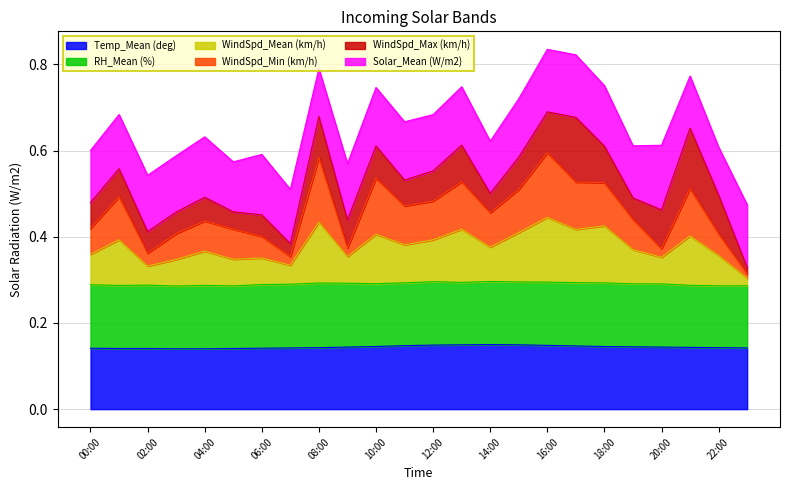

What are all the series names shown in the legend?

Temp_Mean (deg), RH_Mean (%), WindSpd_Mean (km/h), WindSpd_Min (km/h), WindSpd_Max (km/h), Solar_Mean (W/m2)